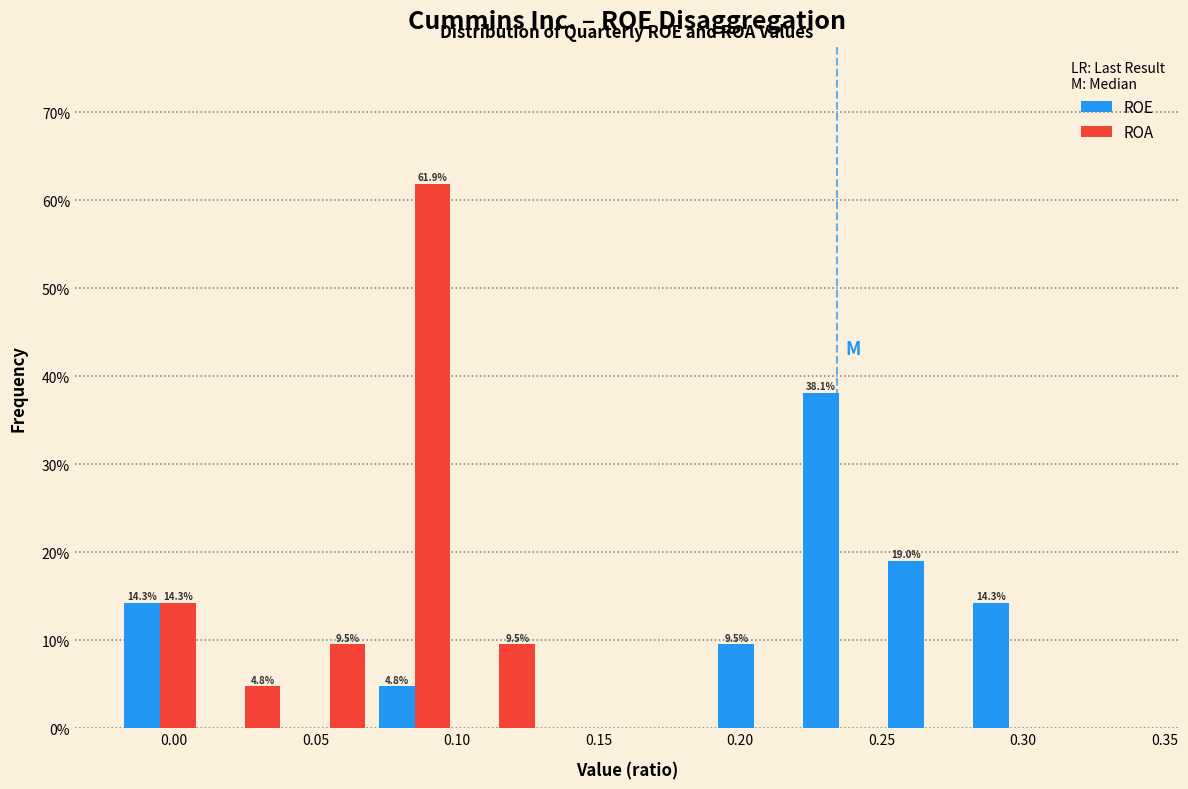

In the ROE series, which range on the x-axis has the tallest bar?

0.22 to 0.25